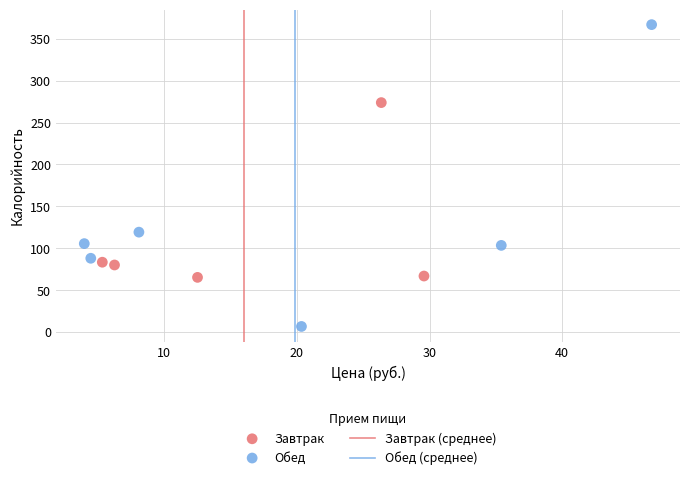

Which series contains the highest Y value?

Обед